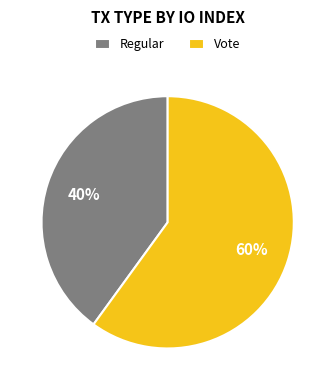

What is the ratio of the value at Vote to the value at Regular?

1.5